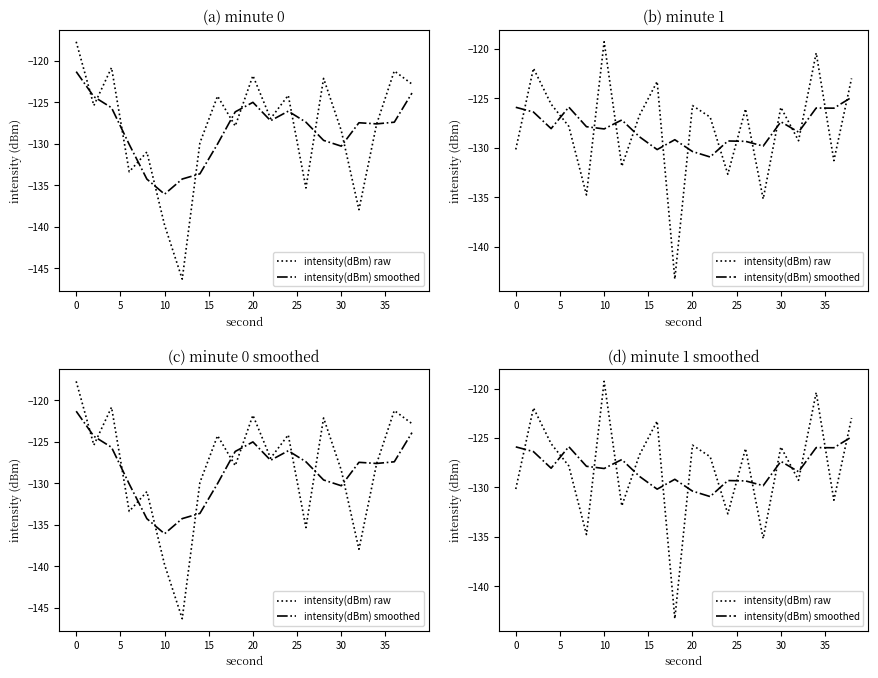

True or false: intensity(dBm) raw and intensity(dBm) smoothed intersect in this chart.

True